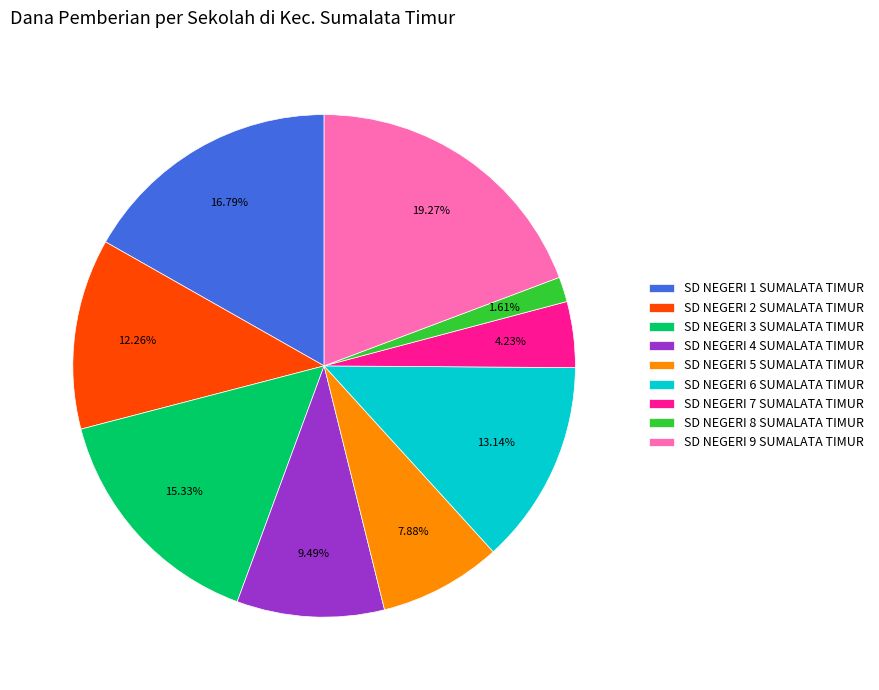

Is there a majority slice in this chart?

No